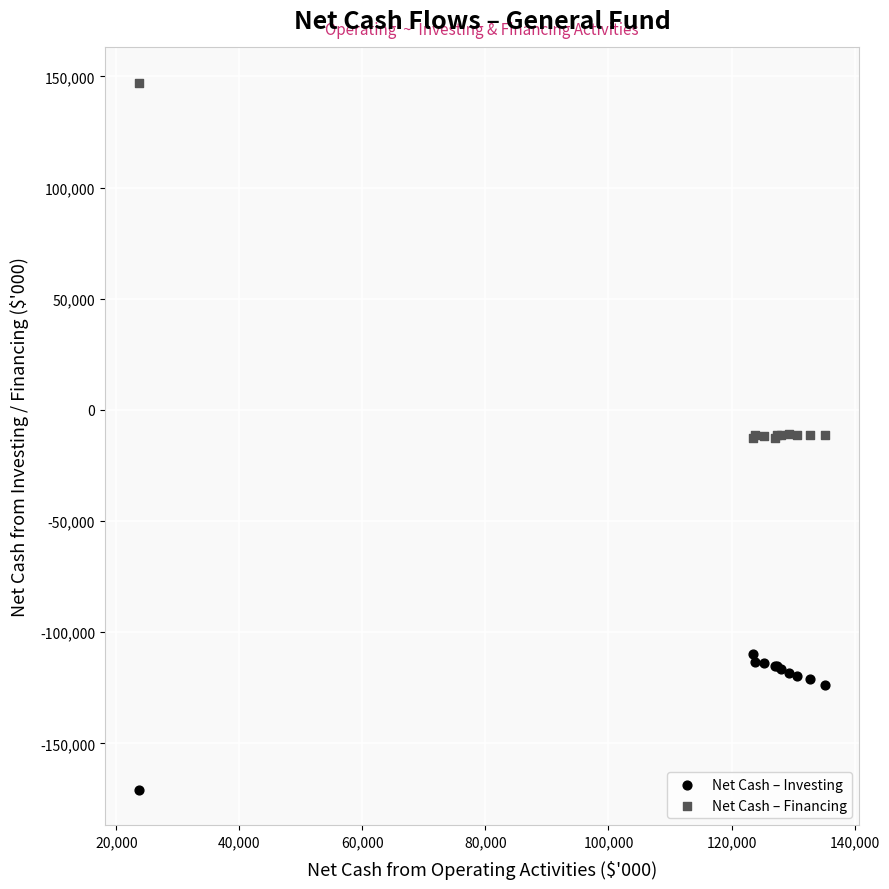

What is the X range (max minus min) for the scatter plot?

111438.0